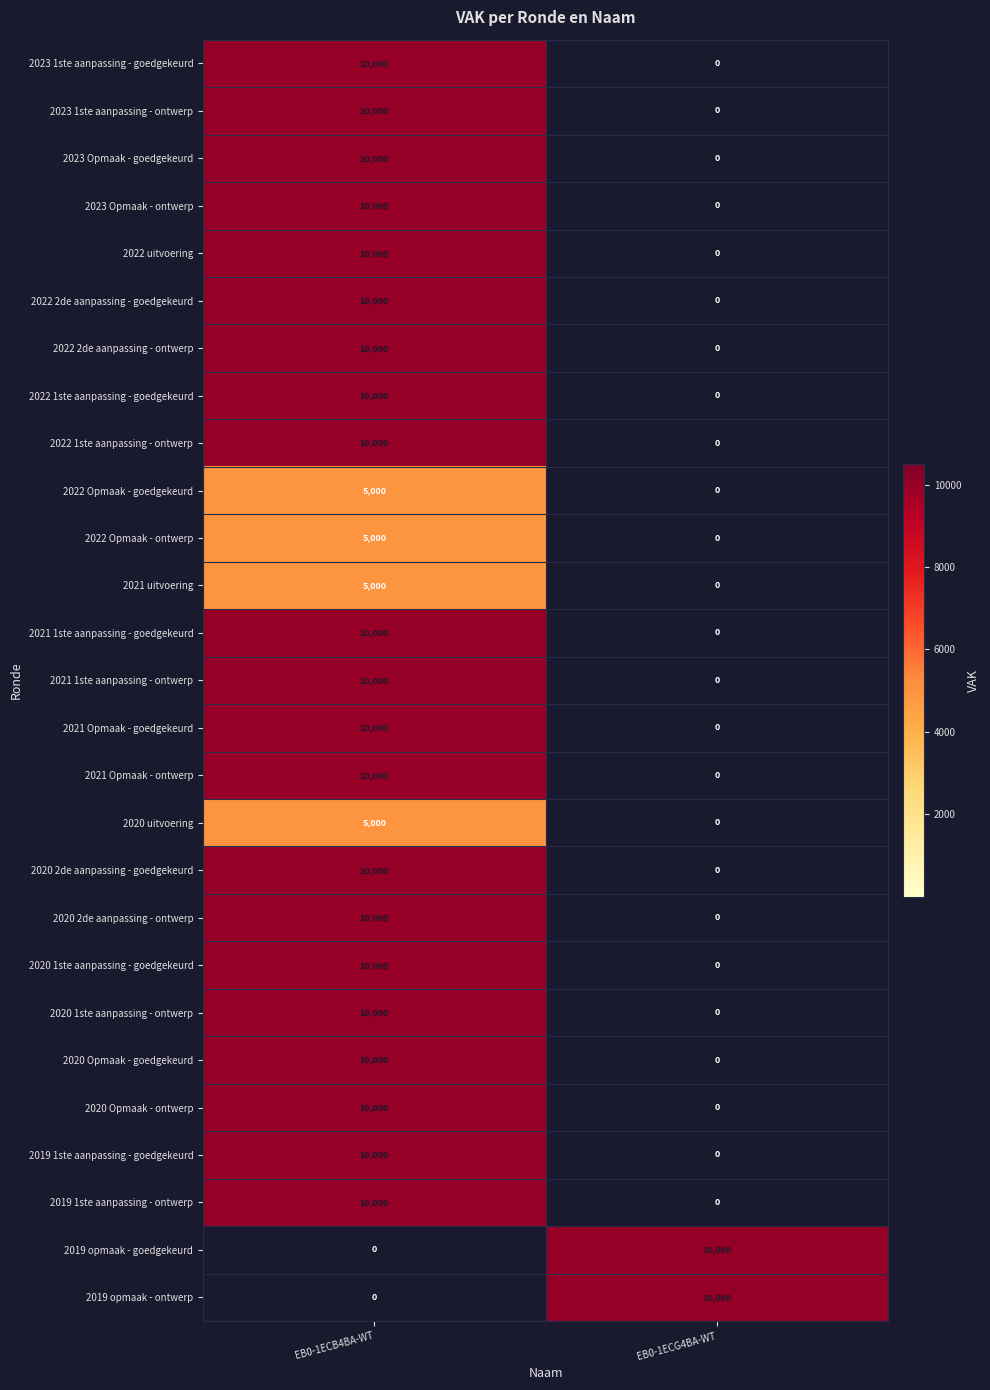

What is the spread (max minus min) of values at EB0-1ECG4BA-WT?

10000